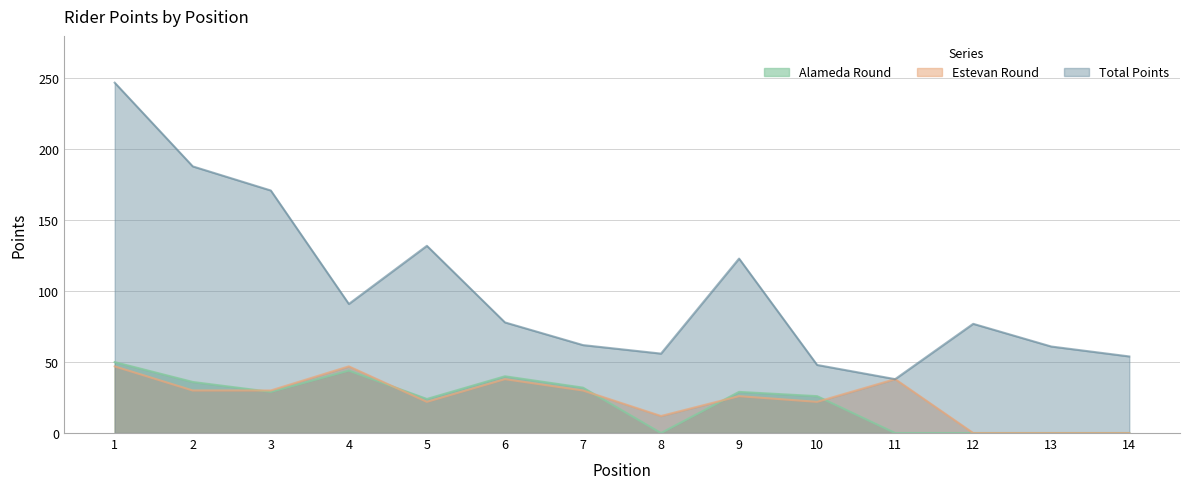

List the series in order of their peak value, highest first.

Total Points, Alameda Round, Estevan Round